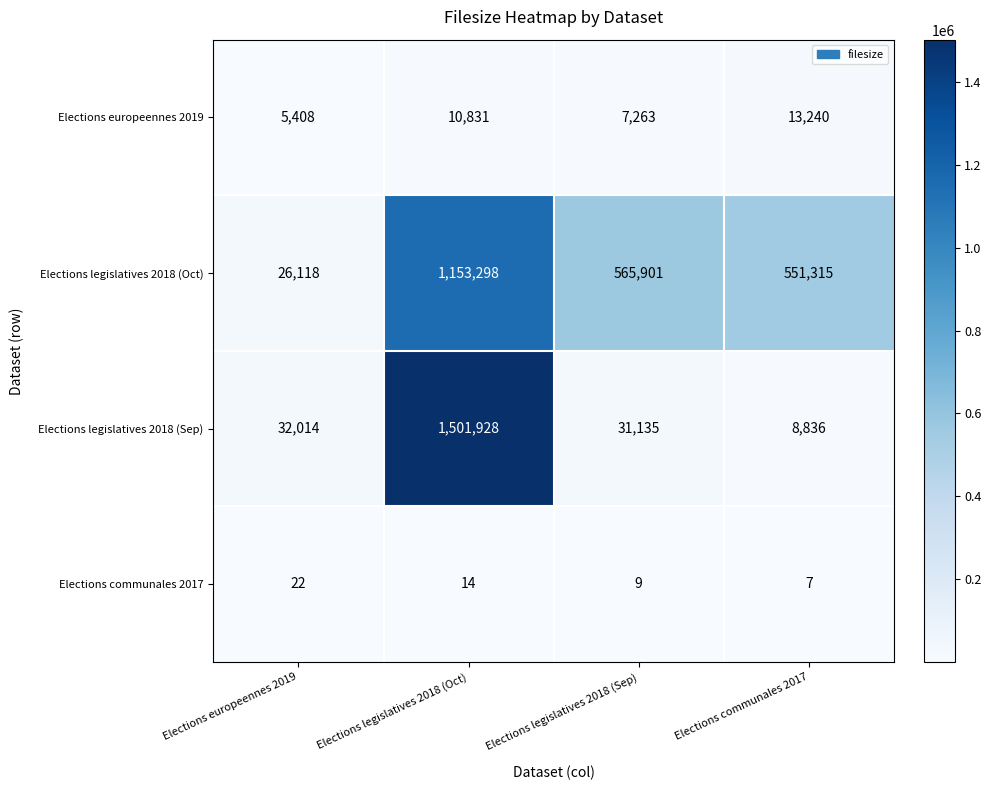

Where is Elections communales 2017 nearest to the value 14?

Elections legislatives 2018 (Oct)